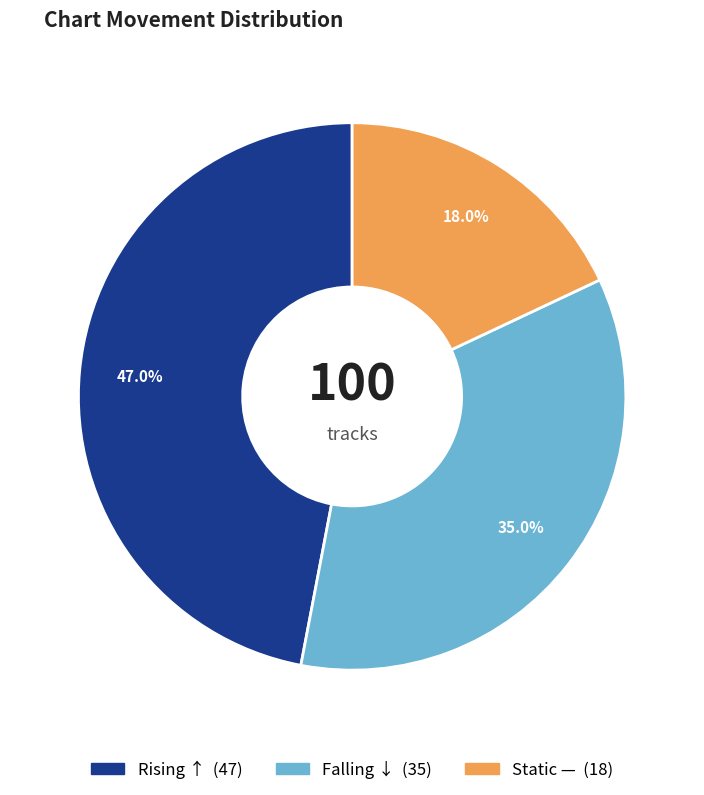

How many segments does this pie chart have?

3